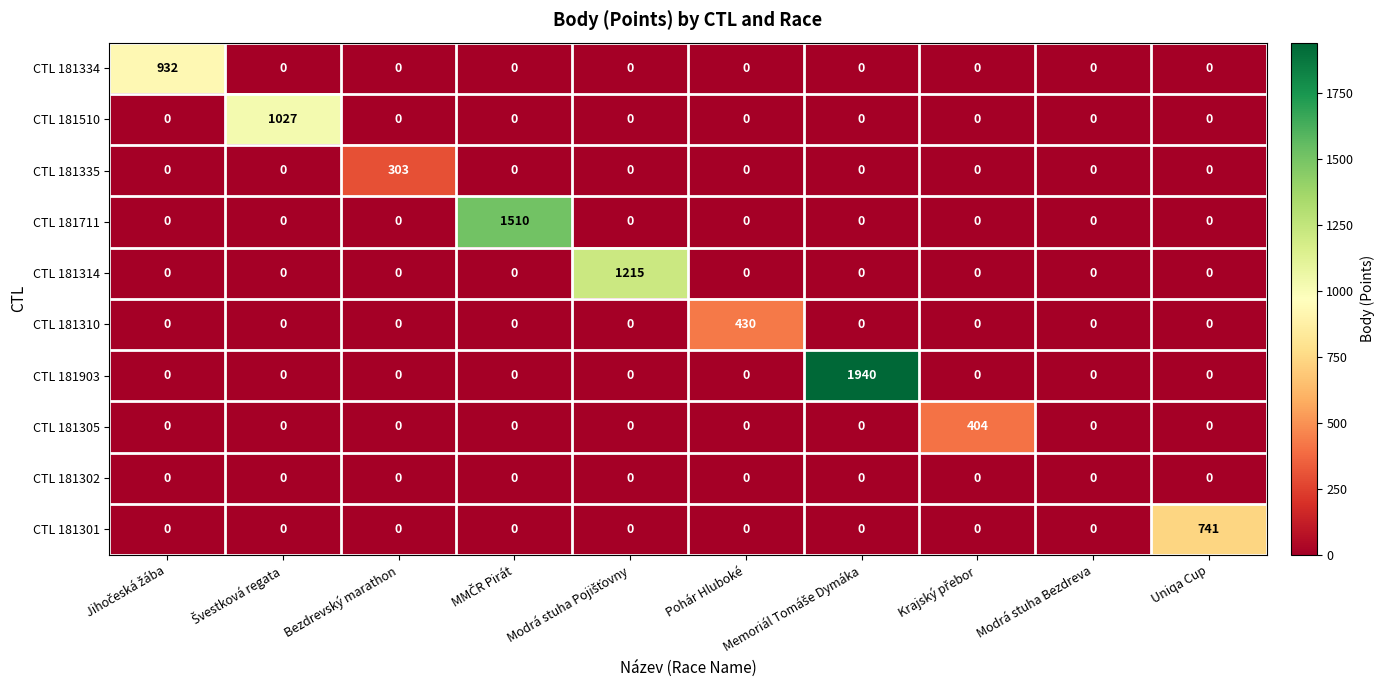

Which series has the largest total across all categories?

CTL 181903